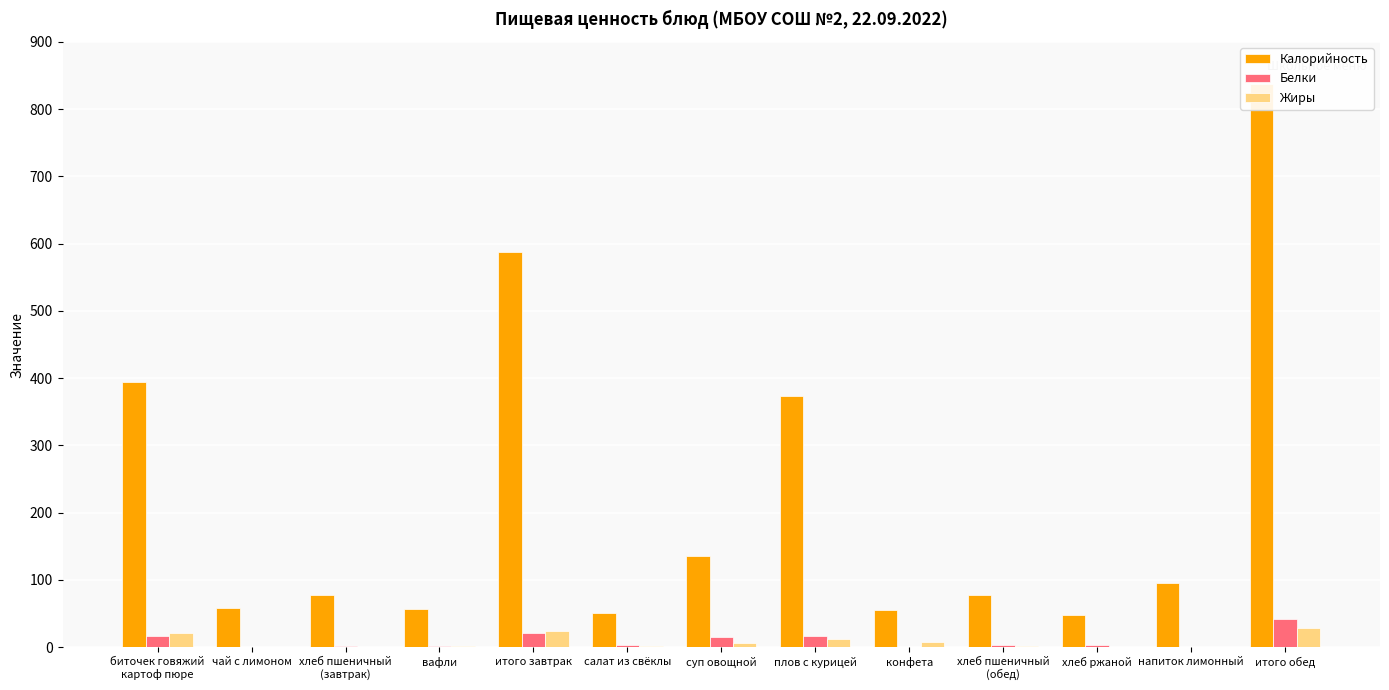

True or false: Калорийность has a value of 136.0 at суп овощной.

True